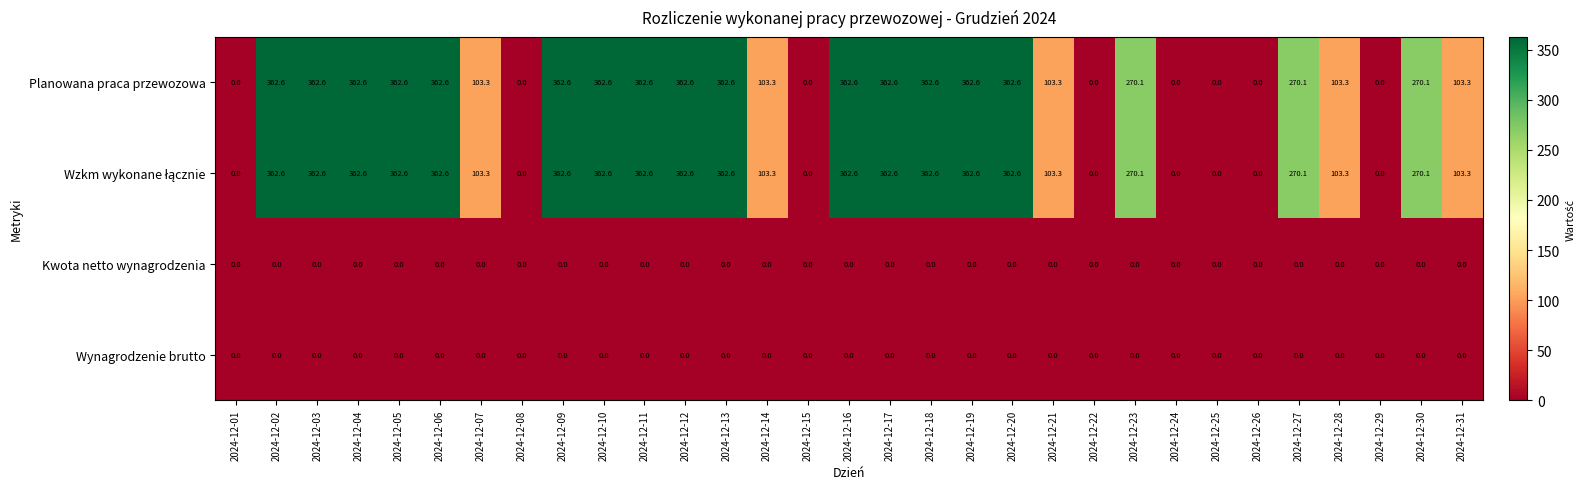

Read the Planowana praca przewozowa value at 2024-12-31.

103.3